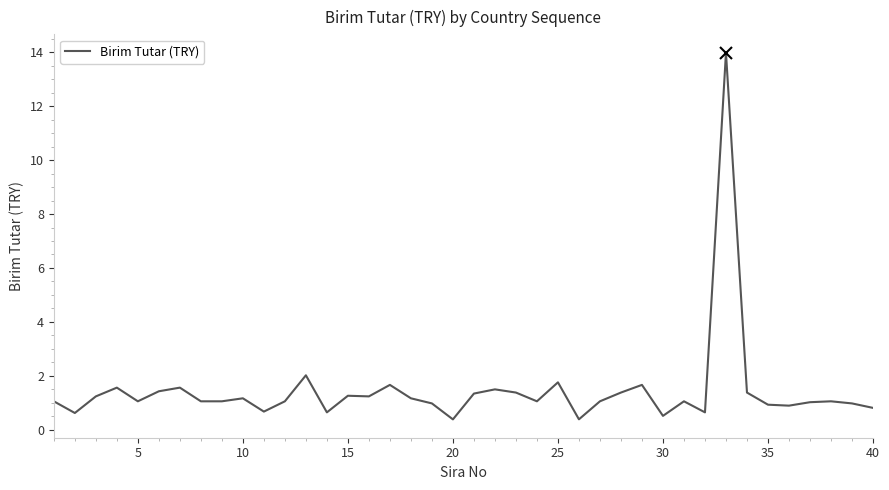

What is the difference between the maximum and minimum values?

13.6